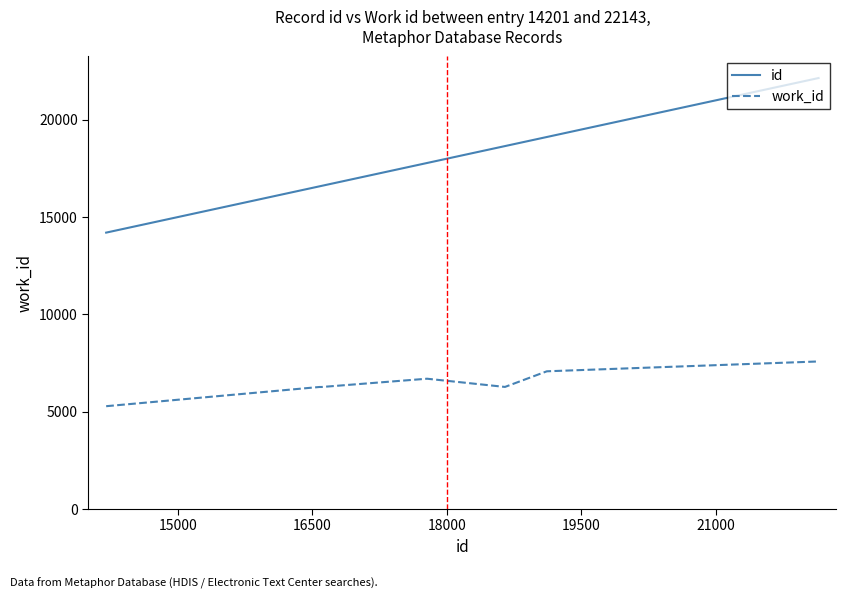

What is the maximum value for work_id?

7582